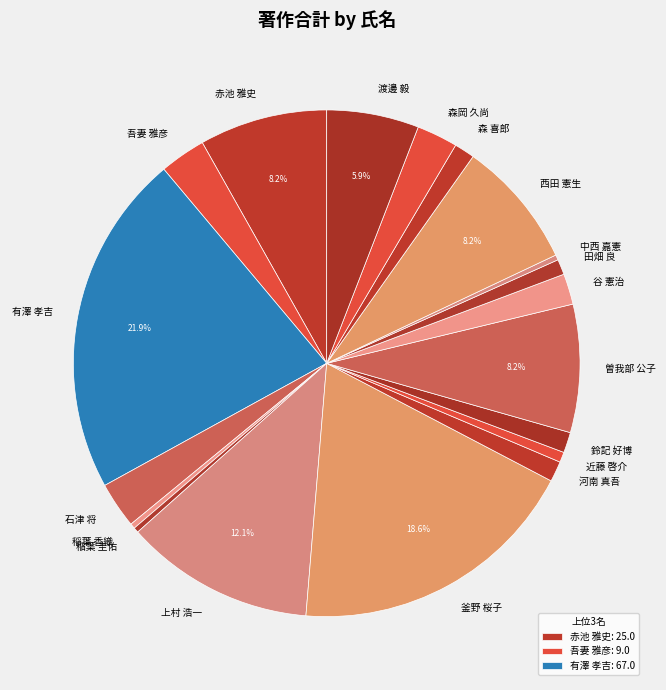

Is 稲葉 圭佑 the majority of the pie?

No